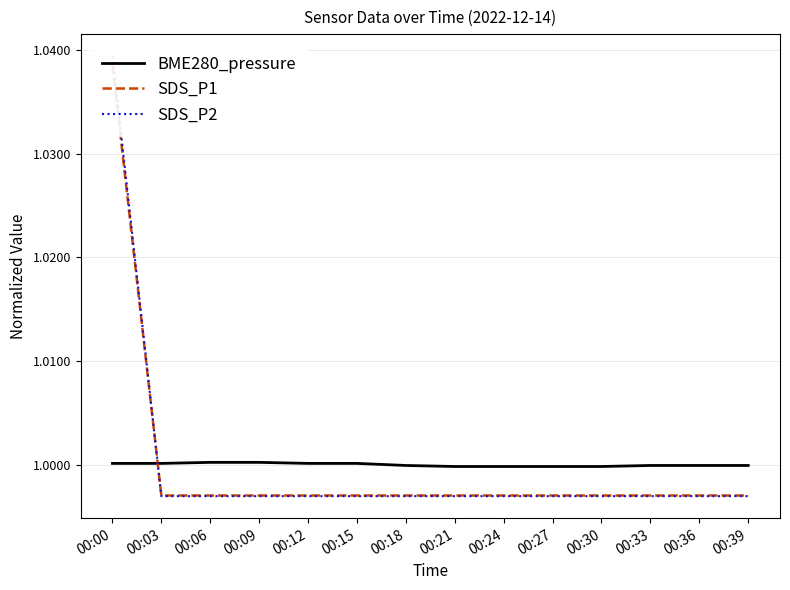

How many categories are shown in the chart?

14